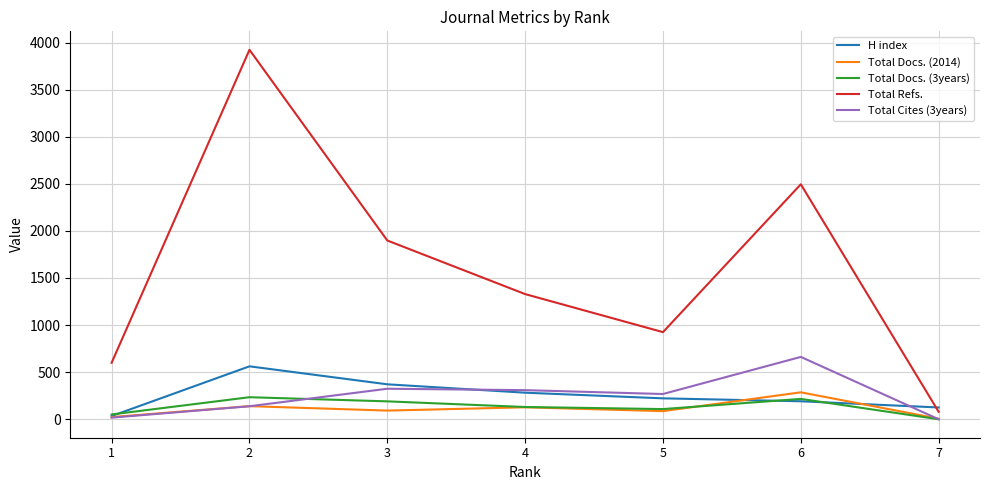

How many lines are shown in the chart?

5